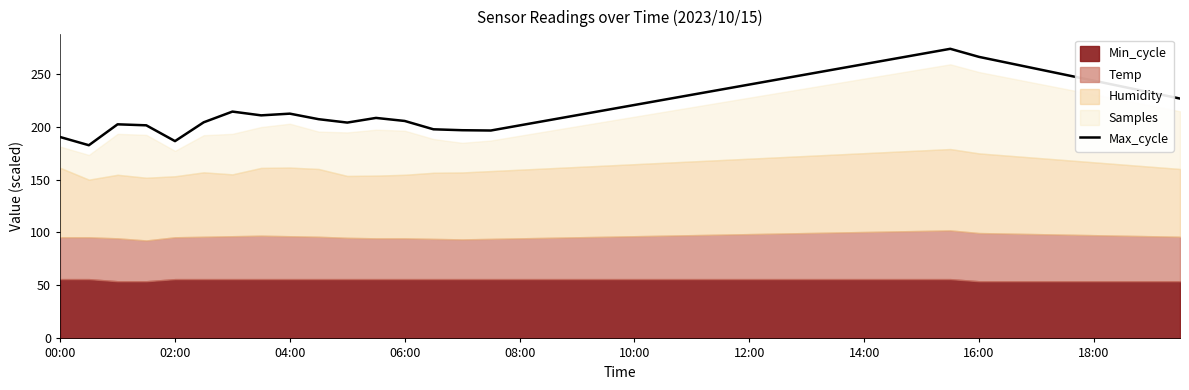

How many values are below 220?

20